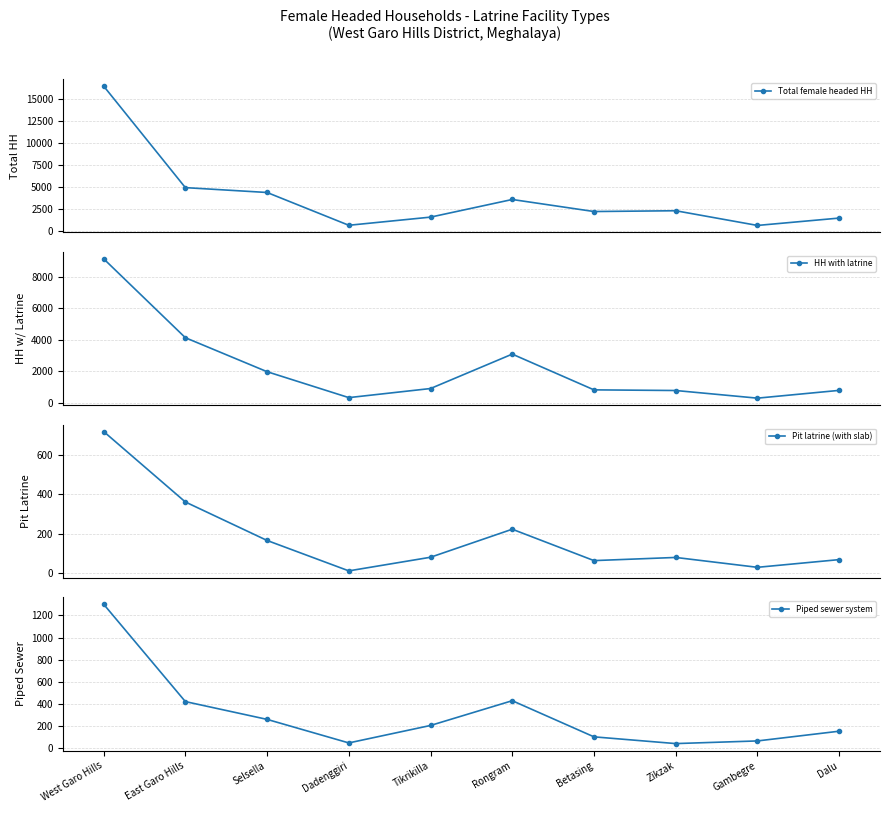

The value of Piped sewer system at Dalu is 153. True or false?

True